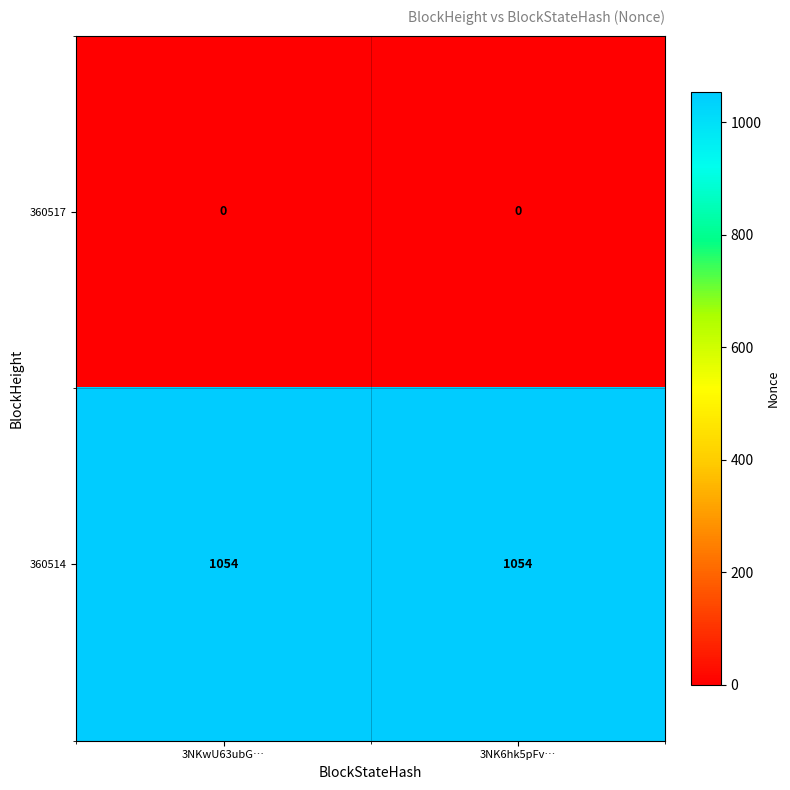

Is the value of 360514 at 3NK6hk5pFv… greater than the value of 360517 at 3NKwU63ubG…?

Yes